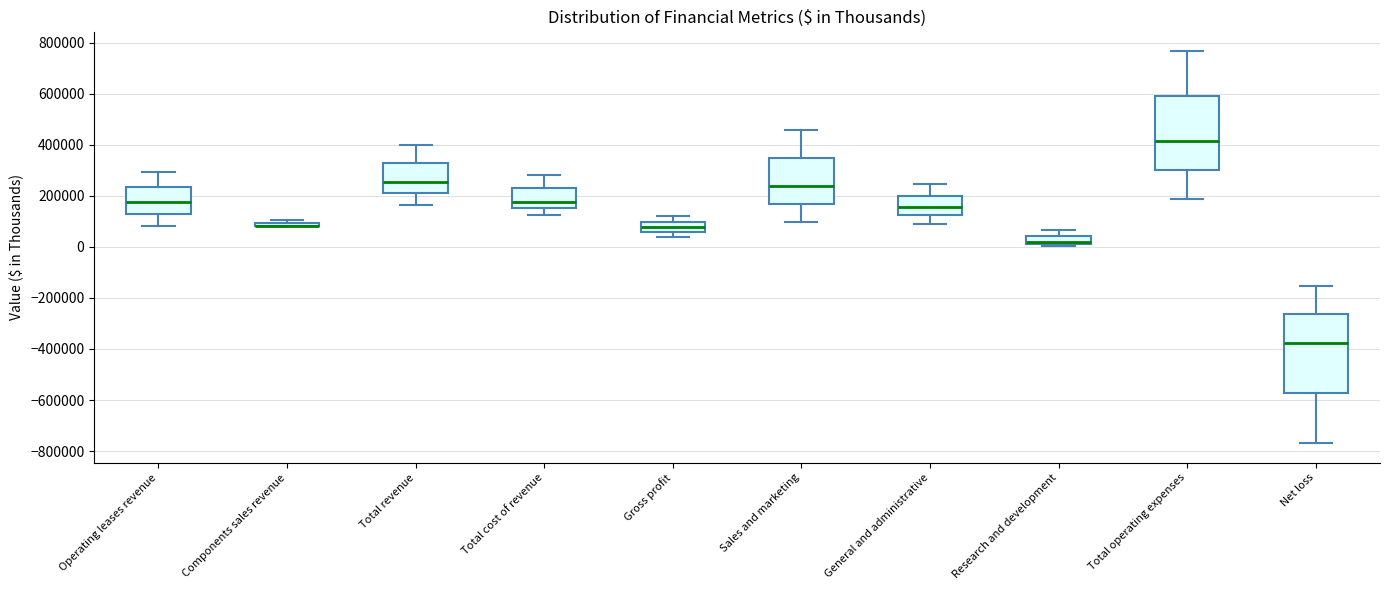

Where does the median line of the box for Sales and marketing sit on the y-axis? The values are not printed on the chart, so give them approximately, as read against the axis.

240000